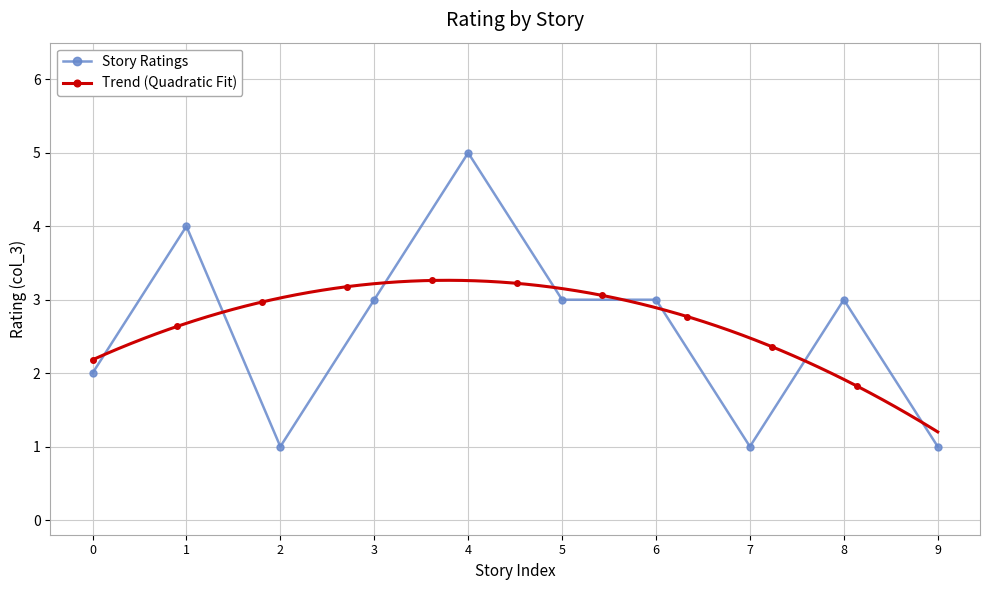

True or false: Story Ratings has more than 2 interior local peaks.

True